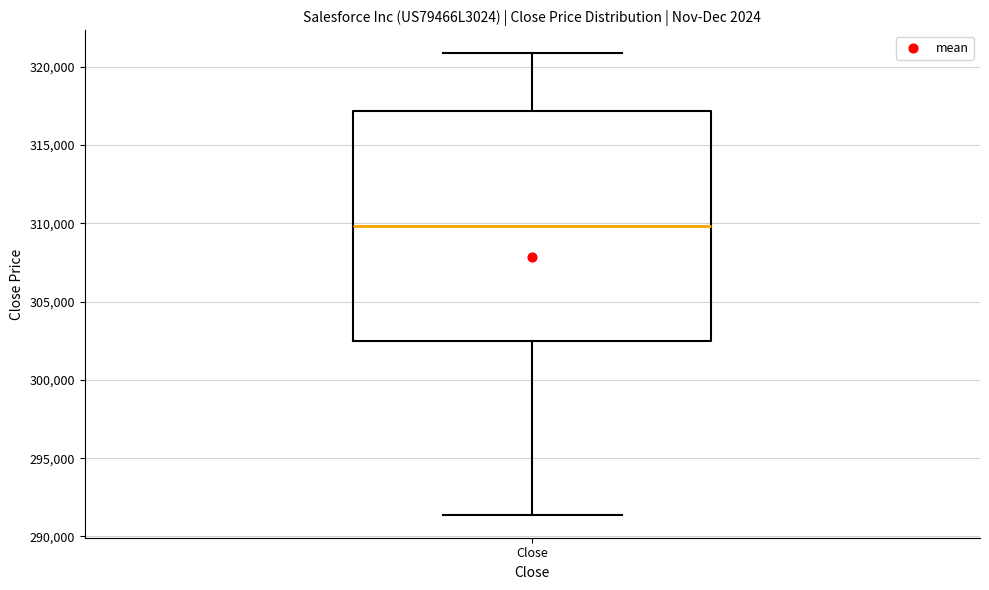

Read this box plot against the y-axis: the position of the median line, the range covered by the box, and the ends of both whiskers. The values are not printed on the chart, so give them approximately, as read against the axis.

median 310000, box 302500 to 317000, whiskers 291500 to 321000